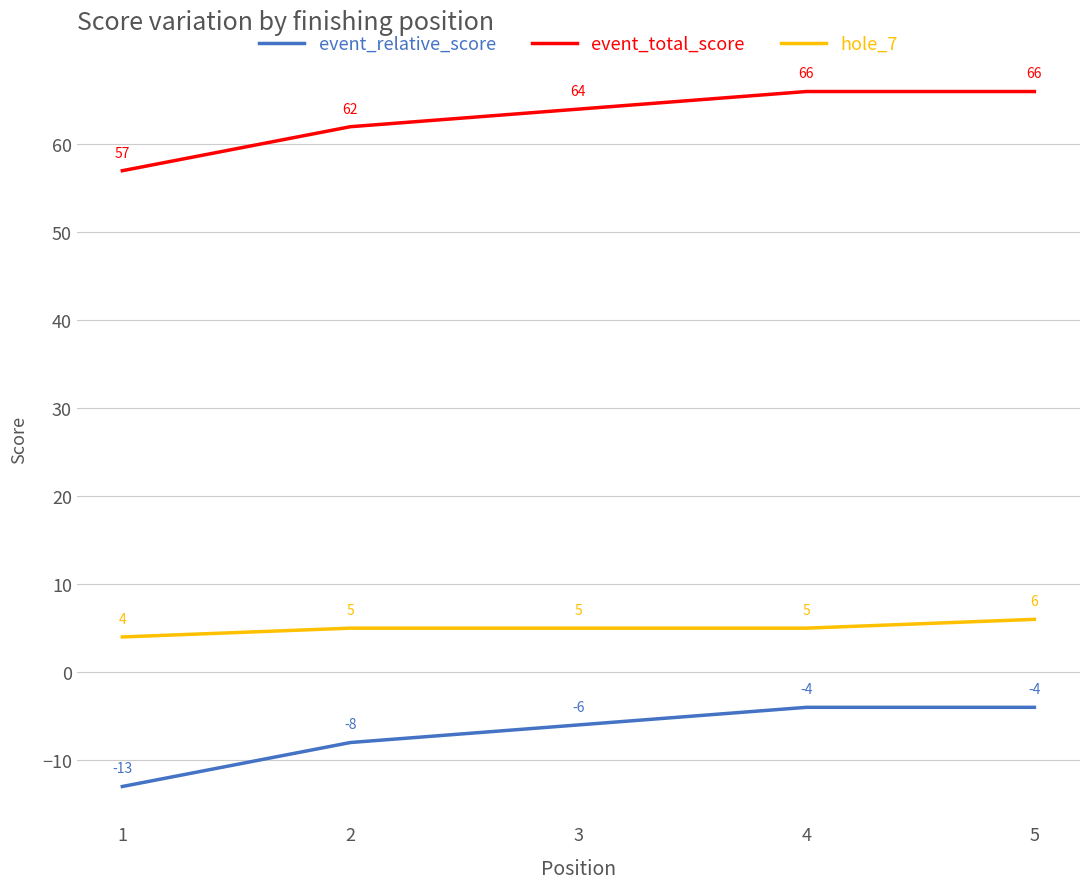

Is it true that event_total_score equals 66 at 5?

True